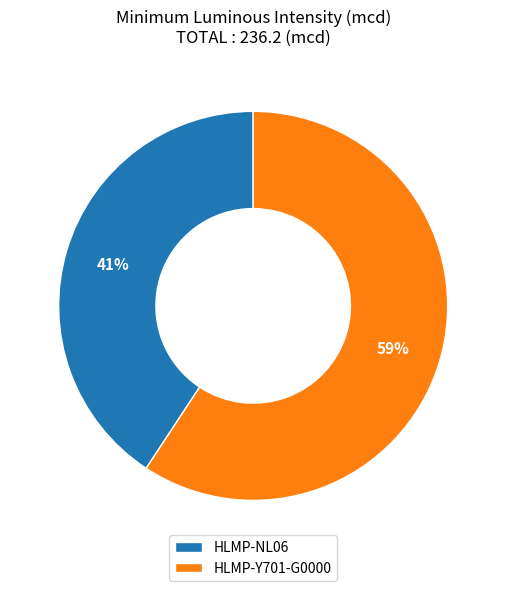

What percentage is the HLMP-Y701-G0000 slice, to the nearest percent?

59%